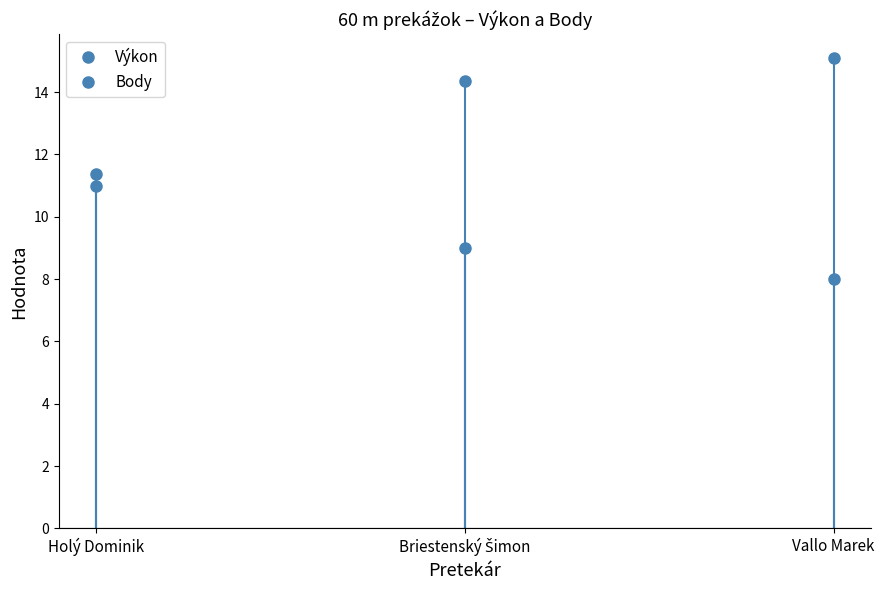

What is the difference between the maximum and minimum values in the Body series?

3.0